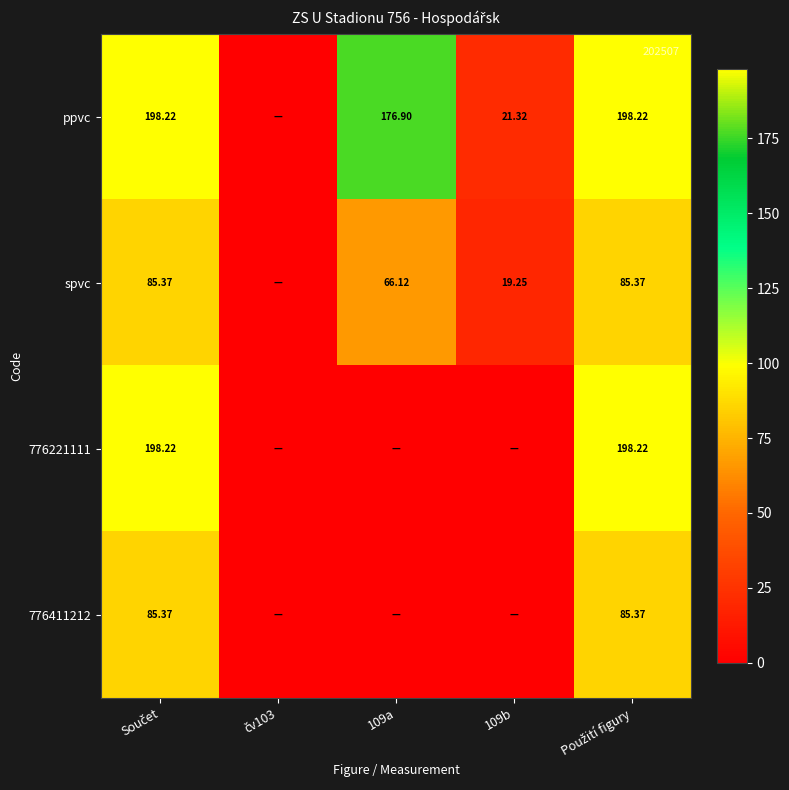

The value of 776221111 at 109b is 0.0. True or false?

True